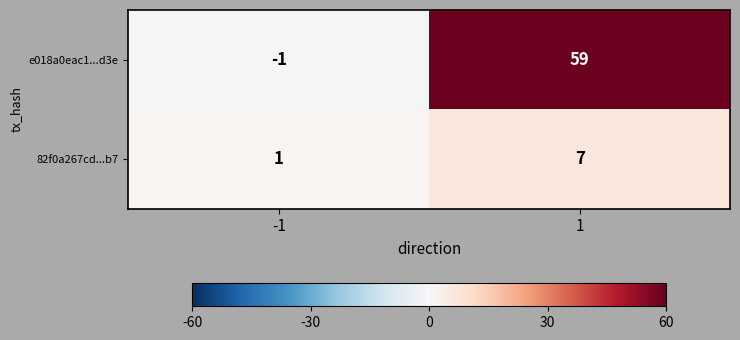

Which series has the widest spread of values?

e018a0eac1...d3e